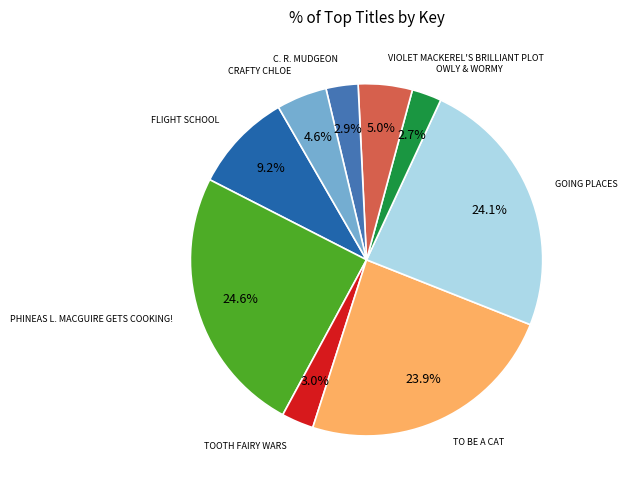

Rank the categories by value from highest to lowest.

Phineas L. MacGuire Gets Cooking!, Going Places, To Be a Cat, Flight School, Violet Mackerel's Brilliant Plot, Crafty Chloe, Tooth Fairy Wars, C. R. Mudgeon, Owly & Wormy